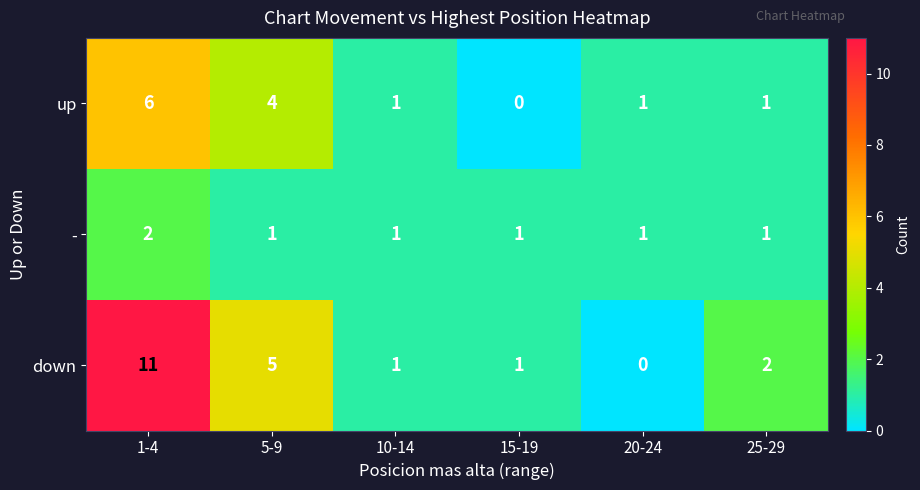

The up series shows 10 at 1-4. True or false?

False